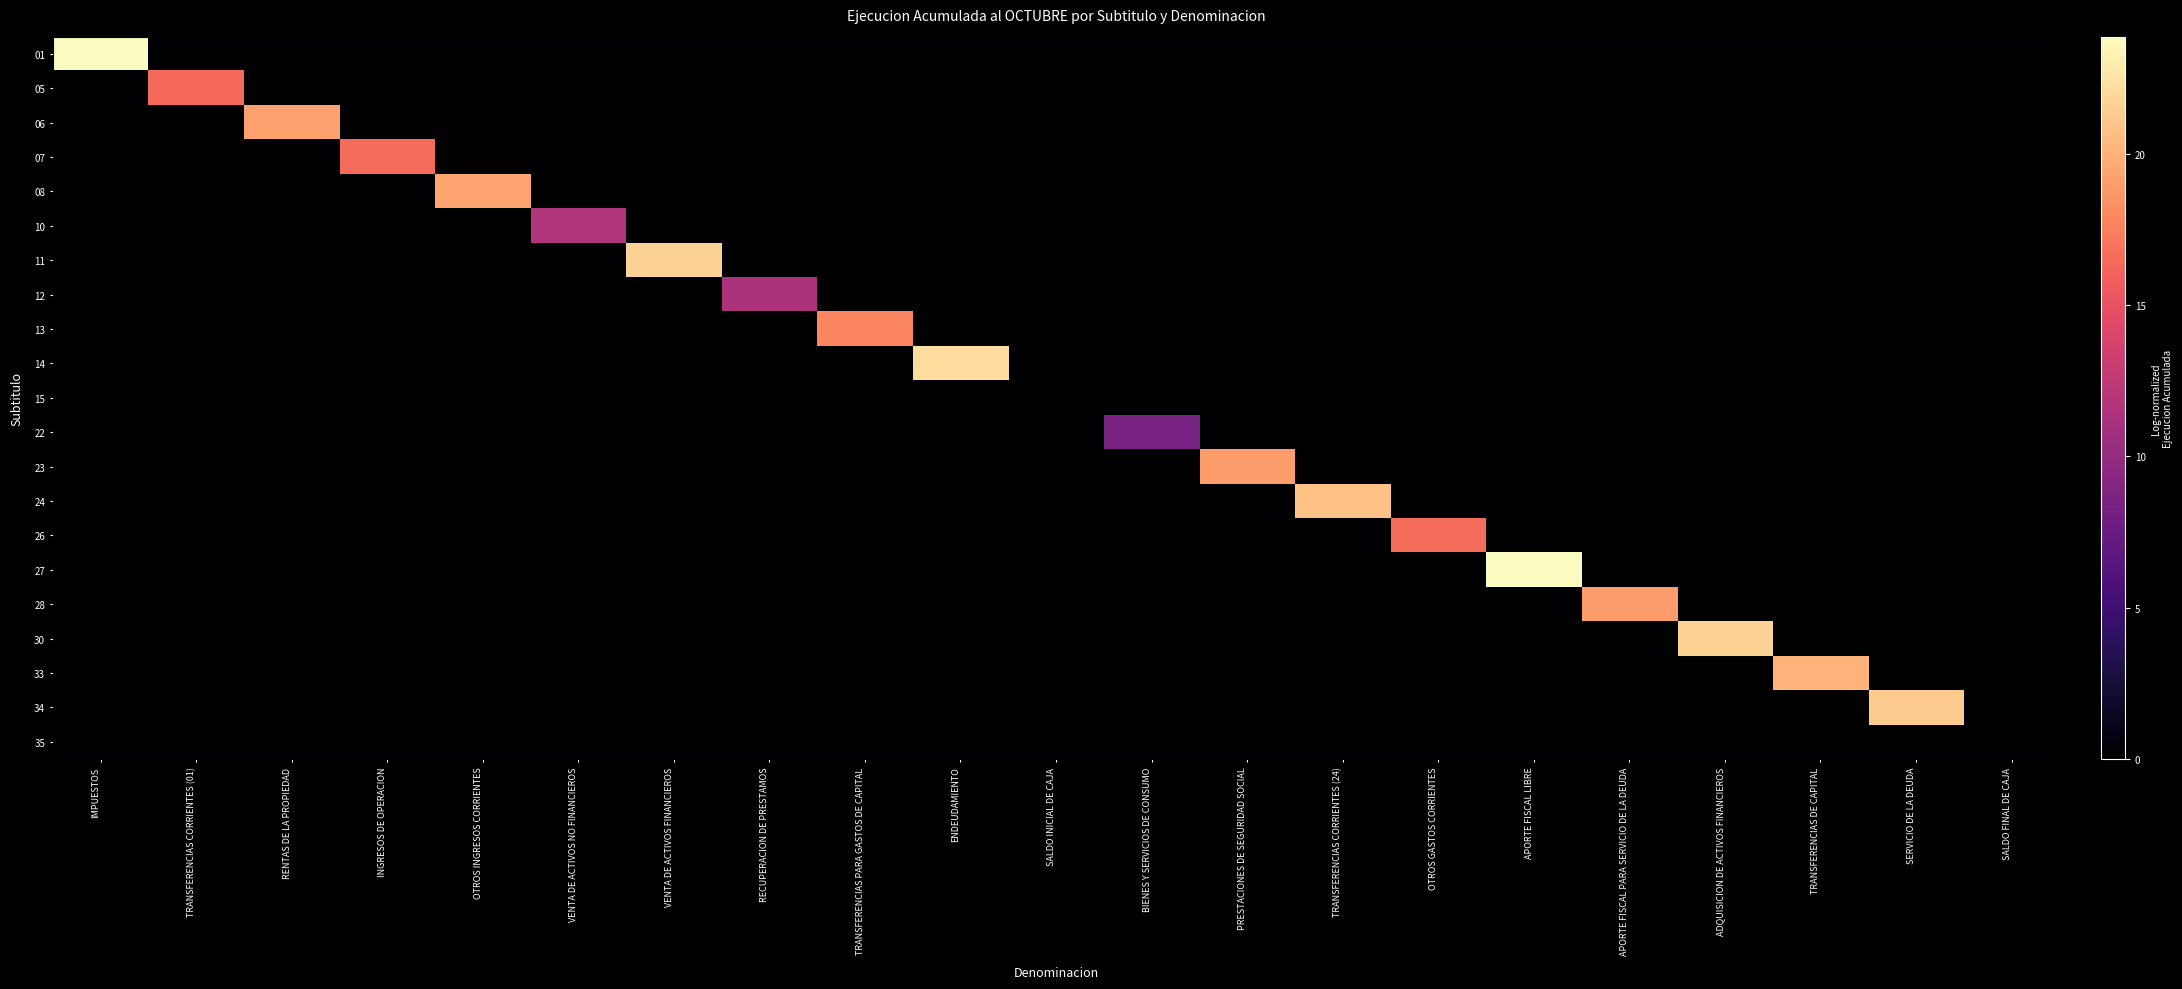

Reading left to right, extract all data points from this chart.

01: IMPUESTOS=23.8	TRANSFERENCIAS CORRIENTES (01)=0.0	RENTAS DE LA PROPIEDAD=0.0	INGRESOS DE OPERACION=0.0	OTROS INGRESOS CORRIENTES=0.0	VENTA DE ACTIVOS NO FINANCIEROS=0.0	VENTA DE ACTIVOS FINANCIEROS=0.0	RECUPERACION DE PRESTAMOS=0.0	TRANSFERENCIAS PARA GASTOS DE CAPITAL=0.0	ENDEUDAMIENTO=0.0	SALDO INICIAL DE CAJA=0.0	BIENES Y SERVICIOS DE CONSUMO=0.0	PRESTACIONES DE SEGURIDAD SOCIAL=0.0	TRANSFERENCIAS CORRIENTES (24)=0.0	OTROS GASTOS CORRIENTES=0.0	APORTE FISCAL LIBRE=0.0	APORTE FISCAL PARA SERVICIO DE LA DEUDA=0.0	ADQUISICION DE ACTIVOS FINANCIEROS=0.0	TRANSFERENCIAS DE CAPITAL=0.0	SERVICIO DE LA DEUDA=0.0	SALDO FINAL DE CAJA=0.0
05: IMPUESTOS=0.0	TRANSFERENCIAS CORRIENTES (01)=16.4	RENTAS DE LA PROPIEDAD=0.0	INGRESOS DE OPERACION=0.0	OTROS INGRESOS CORRIENTES=0.0	VENTA DE ACTIVOS NO FINANCIEROS=0.0	VENTA DE ACTIVOS FINANCIEROS=0.0	RECUPERACION DE PRESTAMOS=0.0	TRANSFERENCIAS PARA GASTOS DE CAPITAL=0.0	ENDEUDAMIENTO=0.0	SALDO INICIAL DE CAJA=0.0	BIENES Y SERVICIOS DE CONSUMO=0.0	PRESTACIONES DE SEGURIDAD SOCIAL=0.0	TRANSFERENCIAS CORRIENTES (24)=0.0	OTROS GASTOS CORRIENTES=0.0	APORTE FISCAL LIBRE=0.0	APORTE FISCAL PARA SERVICIO DE LA DEUDA=0.0	ADQUISICION DE ACTIVOS FINANCIEROS=0.0	TRANSFERENCIAS DE CAPITAL=0.0	SERVICIO DE LA DEUDA=0.0	SALDO FINAL DE CAJA=0.0
06: IMPUESTOS=0.0	TRANSFERENCIAS CORRIENTES (01)=0.0	RENTAS DE LA PROPIEDAD=19.2	INGRESOS DE OPERACION=0.0	OTROS INGRESOS CORRIENTES=0.0	VENTA DE ACTIVOS NO FINANCIEROS=0.0	VENTA DE ACTIVOS FINANCIEROS=0.0	RECUPERACION DE PRESTAMOS=0.0	TRANSFERENCIAS PARA GASTOS DE CAPITAL=0.0	ENDEUDAMIENTO=0.0	SALDO INICIAL DE CAJA=0.0	BIENES Y SERVICIOS DE CONSUMO=0.0	PRESTACIONES DE SEGURIDAD SOCIAL=0.0	TRANSFERENCIAS CORRIENTES (24)=0.0	OTROS GASTOS CORRIENTES=0.0	APORTE FISCAL LIBRE=0.0	APORTE FISCAL PARA SERVICIO DE LA DEUDA=0.0	ADQUISICION DE ACTIVOS FINANCIEROS=0.0	TRANSFERENCIAS DE CAPITAL=0.0	SERVICIO DE LA DEUDA=0.0	SALDO FINAL DE CAJA=0.0
07: IMPUESTOS=0.0	TRANSFERENCIAS CORRIENTES (01)=0.0	RENTAS DE LA PROPIEDAD=0.0	INGRESOS DE OPERACION=16.6	OTROS INGRESOS CORRIENTES=0.0	VENTA DE ACTIVOS NO FINANCIEROS=0.0	VENTA DE ACTIVOS FINANCIEROS=0.0	RECUPERACION DE PRESTAMOS=0.0	TRANSFERENCIAS PARA GASTOS DE CAPITAL=0.0	ENDEUDAMIENTO=0.0	SALDO INICIAL DE CAJA=0.0	BIENES Y SERVICIOS DE CONSUMO=0.0	PRESTACIONES DE SEGURIDAD SOCIAL=0.0	TRANSFERENCIAS CORRIENTES (24)=0.0	OTROS GASTOS CORRIENTES=0.0	APORTE FISCAL LIBRE=0.0	APORTE FISCAL PARA SERVICIO DE LA DEUDA=0.0	ADQUISICION DE ACTIVOS FINANCIEROS=0.0	TRANSFERENCIAS DE CAPITAL=0.0	SERVICIO DE LA DEUDA=0.0	SALDO FINAL DE CAJA=0.0
08: IMPUESTOS=0.0	TRANSFERENCIAS CORRIENTES (01)=0.0	RENTAS DE LA PROPIEDAD=0.0	INGRESOS DE OPERACION=0.0	OTROS INGRESOS CORRIENTES=19.3	VENTA DE ACTIVOS NO FINANCIEROS=0.0	VENTA DE ACTIVOS FINANCIEROS=0.0	RECUPERACION DE PRESTAMOS=0.0	TRANSFERENCIAS PARA GASTOS DE CAPITAL=0.0	ENDEUDAMIENTO=0.0	SALDO INICIAL DE CAJA=0.0	BIENES Y SERVICIOS DE CONSUMO=0.0	PRESTACIONES DE SEGURIDAD SOCIAL=0.0	TRANSFERENCIAS CORRIENTES (24)=0.0	OTROS GASTOS CORRIENTES=0.0	APORTE FISCAL LIBRE=0.0	APORTE FISCAL PARA SERVICIO DE LA DEUDA=0.0	ADQUISICION DE ACTIVOS FINANCIEROS=0.0	TRANSFERENCIAS DE CAPITAL=0.0	SERVICIO DE LA DEUDA=0.0	SALDO FINAL DE CAJA=0.0
10: IMPUESTOS=0.0	TRANSFERENCIAS CORRIENTES (01)=0.0	RENTAS DE LA PROPIEDAD=0.0	INGRESOS DE OPERACION=0.0	OTROS INGRESOS CORRIENTES=0.0	VENTA DE ACTIVOS NO FINANCIEROS=11.7	VENTA DE ACTIVOS FINANCIEROS=0.0	RECUPERACION DE PRESTAMOS=0.0	TRANSFERENCIAS PARA GASTOS DE CAPITAL=0.0	ENDEUDAMIENTO=0.0	SALDO INICIAL DE CAJA=0.0	BIENES Y SERVICIOS DE CONSUMO=0.0	PRESTACIONES DE SEGURIDAD SOCIAL=0.0	TRANSFERENCIAS CORRIENTES (24)=0.0	OTROS GASTOS CORRIENTES=0.0	APORTE FISCAL LIBRE=0.0	APORTE FISCAL PARA SERVICIO DE LA DEUDA=0.0	ADQUISICION DE ACTIVOS FINANCIEROS=0.0	TRANSFERENCIAS DE CAPITAL=0.0	SERVICIO DE LA DEUDA=0.0	SALDO FINAL DE CAJA=0.0
11: IMPUESTOS=0.0	TRANSFERENCIAS CORRIENTES (01)=0.0	RENTAS DE LA PROPIEDAD=0.0	INGRESOS DE OPERACION=0.0	OTROS INGRESOS CORRIENTES=0.0	VENTA DE ACTIVOS NO FINANCIEROS=0.0	VENTA DE ACTIVOS FINANCIEROS=21.7	RECUPERACION DE PRESTAMOS=0.0	TRANSFERENCIAS PARA GASTOS DE CAPITAL=0.0	ENDEUDAMIENTO=0.0	SALDO INICIAL DE CAJA=0.0	BIENES Y SERVICIOS DE CONSUMO=0.0	PRESTACIONES DE SEGURIDAD SOCIAL=0.0	TRANSFERENCIAS CORRIENTES (24)=0.0	OTROS GASTOS CORRIENTES=0.0	APORTE FISCAL LIBRE=0.0	APORTE FISCAL PARA SERVICIO DE LA DEUDA=0.0	ADQUISICION DE ACTIVOS FINANCIEROS=0.0	TRANSFERENCIAS DE CAPITAL=0.0	SERVICIO DE LA DEUDA=0.0	SALDO FINAL DE CAJA=0.0
12: IMPUESTOS=0.0	TRANSFERENCIAS CORRIENTES (01)=0.0	RENTAS DE LA PROPIEDAD=0.0	INGRESOS DE OPERACION=0.0	OTROS INGRESOS CORRIENTES=0.0	VENTA DE ACTIVOS NO FINANCIEROS=0.0	VENTA DE ACTIVOS FINANCIEROS=0.0	RECUPERACION DE PRESTAMOS=11.3	TRANSFERENCIAS PARA GASTOS DE CAPITAL=0.0	ENDEUDAMIENTO=0.0	SALDO INICIAL DE CAJA=0.0	BIENES Y SERVICIOS DE CONSUMO=0.0	PRESTACIONES DE SEGURIDAD SOCIAL=0.0	TRANSFERENCIAS CORRIENTES (24)=0.0	OTROS GASTOS CORRIENTES=0.0	APORTE FISCAL LIBRE=0.0	APORTE FISCAL PARA SERVICIO DE LA DEUDA=0.0	ADQUISICION DE ACTIVOS FINANCIEROS=0.0	TRANSFERENCIAS DE CAPITAL=0.0	SERVICIO DE LA DEUDA=0.0	SALDO FINAL DE CAJA=0.0
13: IMPUESTOS=0.0	TRANSFERENCIAS CORRIENTES (01)=0.0	RENTAS DE LA PROPIEDAD=0.0	INGRESOS DE OPERACION=0.0	OTROS INGRESOS CORRIENTES=0.0	VENTA DE ACTIVOS NO FINANCIEROS=0.0	VENTA DE ACTIVOS FINANCIEROS=0.0	RECUPERACION DE PRESTAMOS=0.0	TRANSFERENCIAS PARA GASTOS DE CAPITAL=17.9	ENDEUDAMIENTO=0.0	SALDO INICIAL DE CAJA=0.0	BIENES Y SERVICIOS DE CONSUMO=0.0	PRESTACIONES DE SEGURIDAD SOCIAL=0.0	TRANSFERENCIAS CORRIENTES (24)=0.0	OTROS GASTOS CORRIENTES=0.0	APORTE FISCAL LIBRE=0.0	APORTE FISCAL PARA SERVICIO DE LA DEUDA=0.0	ADQUISICION DE ACTIVOS FINANCIEROS=0.0	TRANSFERENCIAS DE CAPITAL=0.0	SERVICIO DE LA DEUDA=0.0	SALDO FINAL DE CAJA=0.0
14: IMPUESTOS=0.0	TRANSFERENCIAS CORRIENTES (01)=0.0	RENTAS DE LA PROPIEDAD=0.0	INGRESOS DE OPERACION=0.0	OTROS INGRESOS CORRIENTES=0.0	VENTA DE ACTIVOS NO FINANCIEROS=0.0	VENTA DE ACTIVOS FINANCIEROS=0.0	RECUPERACION DE PRESTAMOS=0.0	TRANSFERENCIAS PARA GASTOS DE CAPITAL=0.0	ENDEUDAMIENTO=22.1	SALDO INICIAL DE CAJA=0.0	BIENES Y SERVICIOS DE CONSUMO=0.0	PRESTACIONES DE SEGURIDAD SOCIAL=0.0	TRANSFERENCIAS CORRIENTES (24)=0.0	OTROS GASTOS CORRIENTES=0.0	APORTE FISCAL LIBRE=0.0	APORTE FISCAL PARA SERVICIO DE LA DEUDA=0.0	ADQUISICION DE ACTIVOS FINANCIEROS=0.0	TRANSFERENCIAS DE CAPITAL=0.0	SERVICIO DE LA DEUDA=0.0	SALDO FINAL DE CAJA=0.0
15: IMPUESTOS=0.0	TRANSFERENCIAS CORRIENTES (01)=0.0	RENTAS DE LA PROPIEDAD=0.0	INGRESOS DE OPERACION=0.0	OTROS INGRESOS CORRIENTES=0.0	VENTA DE ACTIVOS NO FINANCIEROS=0.0	VENTA DE ACTIVOS FINANCIEROS=0.0	RECUPERACION DE PRESTAMOS=0.0	TRANSFERENCIAS PARA GASTOS DE CAPITAL=0.0	ENDEUDAMIENTO=0.0	SALDO INICIAL DE CAJA=0.0	BIENES Y SERVICIOS DE CONSUMO=0.0	PRESTACIONES DE SEGURIDAD SOCIAL=0.0	TRANSFERENCIAS CORRIENTES (24)=0.0	OTROS GASTOS CORRIENTES=0.0	APORTE FISCAL LIBRE=0.0	APORTE FISCAL PARA SERVICIO DE LA DEUDA=0.0	ADQUISICION DE ACTIVOS FINANCIEROS=0.0	TRANSFERENCIAS DE CAPITAL=0.0	SERVICIO DE LA DEUDA=0.0	SALDO FINAL DE CAJA=0.0
22: IMPUESTOS=0.0	TRANSFERENCIAS CORRIENTES (01)=0.0	RENTAS DE LA PROPIEDAD=0.0	INGRESOS DE OPERACION=0.0	OTROS INGRESOS CORRIENTES=0.0	VENTA DE ACTIVOS NO FINANCIEROS=0.0	VENTA DE ACTIVOS FINANCIEROS=0.0	RECUPERACION DE PRESTAMOS=0.0	TRANSFERENCIAS PARA GASTOS DE CAPITAL=0.0	ENDEUDAMIENTO=0.0	SALDO INICIAL DE CAJA=0.0	BIENES Y SERVICIOS DE CONSUMO=8.4	PRESTACIONES DE SEGURIDAD SOCIAL=0.0	TRANSFERENCIAS CORRIENTES (24)=0.0	OTROS GASTOS CORRIENTES=0.0	APORTE FISCAL LIBRE=0.0	APORTE FISCAL PARA SERVICIO DE LA DEUDA=0.0	ADQUISICION DE ACTIVOS FINANCIEROS=0.0	TRANSFERENCIAS DE CAPITAL=0.0	SERVICIO DE LA DEUDA=0.0	SALDO FINAL DE CAJA=0.0
23: IMPUESTOS=0.0	TRANSFERENCIAS CORRIENTES (01)=0.0	RENTAS DE LA PROPIEDAD=0.0	INGRESOS DE OPERACION=0.0	OTROS INGRESOS CORRIENTES=0.0	VENTA DE ACTIVOS NO FINANCIEROS=0.0	VENTA DE ACTIVOS FINANCIEROS=0.0	RECUPERACION DE PRESTAMOS=0.0	TRANSFERENCIAS PARA GASTOS DE CAPITAL=0.0	ENDEUDAMIENTO=0.0	SALDO INICIAL DE CAJA=0.0	BIENES Y SERVICIOS DE CONSUMO=0.0	PRESTACIONES DE SEGURIDAD SOCIAL=19.0	TRANSFERENCIAS CORRIENTES (24)=0.0	OTROS GASTOS CORRIENTES=0.0	APORTE FISCAL LIBRE=0.0	APORTE FISCAL PARA SERVICIO DE LA DEUDA=0.0	ADQUISICION DE ACTIVOS FINANCIEROS=0.0	TRANSFERENCIAS DE CAPITAL=0.0	SERVICIO DE LA DEUDA=0.0	SALDO FINAL DE CAJA=0.0
24: IMPUESTOS=0.0	TRANSFERENCIAS CORRIENTES (01)=0.0	RENTAS DE LA PROPIEDAD=0.0	INGRESOS DE OPERACION=0.0	OTROS INGRESOS CORRIENTES=0.0	VENTA DE ACTIVOS NO FINANCIEROS=0.0	VENTA DE ACTIVOS FINANCIEROS=0.0	RECUPERACION DE PRESTAMOS=0.0	TRANSFERENCIAS PARA GASTOS DE CAPITAL=0.0	ENDEUDAMIENTO=0.0	SALDO INICIAL DE CAJA=0.0	BIENES Y SERVICIOS DE CONSUMO=0.0	PRESTACIONES DE SEGURIDAD SOCIAL=0.0	TRANSFERENCIAS CORRIENTES (24)=20.8	OTROS GASTOS CORRIENTES=0.0	APORTE FISCAL LIBRE=0.0	APORTE FISCAL PARA SERVICIO DE LA DEUDA=0.0	ADQUISICION DE ACTIVOS FINANCIEROS=0.0	TRANSFERENCIAS DE CAPITAL=0.0	SERVICIO DE LA DEUDA=0.0	SALDO FINAL DE CAJA=0.0
26: IMPUESTOS=0.0	TRANSFERENCIAS CORRIENTES (01)=0.0	RENTAS DE LA PROPIEDAD=0.0	INGRESOS DE OPERACION=0.0	OTROS INGRESOS CORRIENTES=0.0	VENTA DE ACTIVOS NO FINANCIEROS=0.0	VENTA DE ACTIVOS FINANCIEROS=0.0	RECUPERACION DE PRESTAMOS=0.0	TRANSFERENCIAS PARA GASTOS DE CAPITAL=0.0	ENDEUDAMIENTO=0.0	SALDO INICIAL DE CAJA=0.0	BIENES Y SERVICIOS DE CONSUMO=0.0	PRESTACIONES DE SEGURIDAD SOCIAL=0.0	TRANSFERENCIAS CORRIENTES (24)=0.0	OTROS GASTOS CORRIENTES=16.6	APORTE FISCAL LIBRE=0.0	APORTE FISCAL PARA SERVICIO DE LA DEUDA=0.0	ADQUISICION DE ACTIVOS FINANCIEROS=0.0	TRANSFERENCIAS DE CAPITAL=0.0	SERVICIO DE LA DEUDA=0.0	SALDO FINAL DE CAJA=0.0
27: IMPUESTOS=0.0	TRANSFERENCIAS CORRIENTES (01)=0.0	RENTAS DE LA PROPIEDAD=0.0	INGRESOS DE OPERACION=0.0	OTROS INGRESOS CORRIENTES=0.0	VENTA DE ACTIVOS NO FINANCIEROS=0.0	VENTA DE ACTIVOS FINANCIEROS=0.0	RECUPERACION DE PRESTAMOS=0.0	TRANSFERENCIAS PARA GASTOS DE CAPITAL=0.0	ENDEUDAMIENTO=0.0	SALDO INICIAL DE CAJA=0.0	BIENES Y SERVICIOS DE CONSUMO=0.0	PRESTACIONES DE SEGURIDAD SOCIAL=0.0	TRANSFERENCIAS CORRIENTES (24)=0.0	OTROS GASTOS CORRIENTES=0.0	APORTE FISCAL LIBRE=23.9	APORTE FISCAL PARA SERVICIO DE LA DEUDA=0.0	ADQUISICION DE ACTIVOS FINANCIEROS=0.0	TRANSFERENCIAS DE CAPITAL=0.0	SERVICIO DE LA DEUDA=0.0	SALDO FINAL DE CAJA=0.0
28: IMPUESTOS=0.0	TRANSFERENCIAS CORRIENTES (01)=0.0	RENTAS DE LA PROPIEDAD=0.0	INGRESOS DE OPERACION=0.0	OTROS INGRESOS CORRIENTES=0.0	VENTA DE ACTIVOS NO FINANCIEROS=0.0	VENTA DE ACTIVOS FINANCIEROS=0.0	RECUPERACION DE PRESTAMOS=0.0	TRANSFERENCIAS PARA GASTOS DE CAPITAL=0.0	ENDEUDAMIENTO=0.0	SALDO INICIAL DE CAJA=0.0	BIENES Y SERVICIOS DE CONSUMO=0.0	PRESTACIONES DE SEGURIDAD SOCIAL=0.0	TRANSFERENCIAS CORRIENTES (24)=0.0	OTROS GASTOS CORRIENTES=0.0	APORTE FISCAL LIBRE=0.0	APORTE FISCAL PARA SERVICIO DE LA DEUDA=18.9	ADQUISICION DE ACTIVOS FINANCIEROS=0.0	TRANSFERENCIAS DE CAPITAL=0.0	SERVICIO DE LA DEUDA=0.0	SALDO FINAL DE CAJA=0.0
30: IMPUESTOS=0.0	TRANSFERENCIAS CORRIENTES (01)=0.0	RENTAS DE LA PROPIEDAD=0.0	INGRESOS DE OPERACION=0.0	OTROS INGRESOS CORRIENTES=0.0	VENTA DE ACTIVOS NO FINANCIEROS=0.0	VENTA DE ACTIVOS FINANCIEROS=0.0	RECUPERACION DE PRESTAMOS=0.0	TRANSFERENCIAS PARA GASTOS DE CAPITAL=0.0	ENDEUDAMIENTO=0.0	SALDO INICIAL DE CAJA=0.0	BIENES Y SERVICIOS DE CONSUMO=0.0	PRESTACIONES DE SEGURIDAD SOCIAL=0.0	TRANSFERENCIAS CORRIENTES (24)=0.0	OTROS GASTOS CORRIENTES=0.0	APORTE FISCAL LIBRE=0.0	APORTE FISCAL PARA SERVICIO DE LA DEUDA=0.0	ADQUISICION DE ACTIVOS FINANCIEROS=21.7	TRANSFERENCIAS DE CAPITAL=0.0	SERVICIO DE LA DEUDA=0.0	SALDO FINAL DE CAJA=0.0
33: IMPUESTOS=0.0	TRANSFERENCIAS CORRIENTES (01)=0.0	RENTAS DE LA PROPIEDAD=0.0	INGRESOS DE OPERACION=0.0	OTROS INGRESOS CORRIENTES=0.0	VENTA DE ACTIVOS NO FINANCIEROS=0.0	VENTA DE ACTIVOS FINANCIEROS=0.0	RECUPERACION DE PRESTAMOS=0.0	TRANSFERENCIAS PARA GASTOS DE CAPITAL=0.0	ENDEUDAMIENTO=0.0	SALDO INICIAL DE CAJA=0.0	BIENES Y SERVICIOS DE CONSUMO=0.0	PRESTACIONES DE SEGURIDAD SOCIAL=0.0	TRANSFERENCIAS CORRIENTES (24)=0.0	OTROS GASTOS CORRIENTES=0.0	APORTE FISCAL LIBRE=0.0	APORTE FISCAL PARA SERVICIO DE LA DEUDA=0.0	ADQUISICION DE ACTIVOS FINANCIEROS=0.0	TRANSFERENCIAS DE CAPITAL=20.1	SERVICIO DE LA DEUDA=0.0	SALDO FINAL DE CAJA=0.0
34: IMPUESTOS=0.0	TRANSFERENCIAS CORRIENTES (01)=0.0	RENTAS DE LA PROPIEDAD=0.0	INGRESOS DE OPERACION=0.0	OTROS INGRESOS CORRIENTES=0.0	VENTA DE ACTIVOS NO FINANCIEROS=0.0	VENTA DE ACTIVOS FINANCIEROS=0.0	RECUPERACION DE PRESTAMOS=0.0	TRANSFERENCIAS PARA GASTOS DE CAPITAL=0.0	ENDEUDAMIENTO=0.0	SALDO INICIAL DE CAJA=0.0	BIENES Y SERVICIOS DE CONSUMO=0.0	PRESTACIONES DE SEGURIDAD SOCIAL=0.0	TRANSFERENCIAS CORRIENTES (24)=0.0	OTROS GASTOS CORRIENTES=0.0	APORTE FISCAL LIBRE=0.0	APORTE FISCAL PARA SERVICIO DE LA DEUDA=0.0	ADQUISICION DE ACTIVOS FINANCIEROS=0.0	TRANSFERENCIAS DE CAPITAL=0.0	SERVICIO DE LA DEUDA=21.4	SALDO FINAL DE CAJA=0.0
35: IMPUESTOS=0.0	TRANSFERENCIAS CORRIENTES (01)=0.0	RENTAS DE LA PROPIEDAD=0.0	INGRESOS DE OPERACION=0.0	OTROS INGRESOS CORRIENTES=0.0	VENTA DE ACTIVOS NO FINANCIEROS=0.0	VENTA DE ACTIVOS FINANCIEROS=0.0	RECUPERACION DE PRESTAMOS=0.0	TRANSFERENCIAS PARA GASTOS DE CAPITAL=0.0	ENDEUDAMIENTO=0.0	SALDO INICIAL DE CAJA=0.0	BIENES Y SERVICIOS DE CONSUMO=0.0	PRESTACIONES DE SEGURIDAD SOCIAL=0.0	TRANSFERENCIAS CORRIENTES (24)=0.0	OTROS GASTOS CORRIENTES=0.0	APORTE FISCAL LIBRE=0.0	APORTE FISCAL PARA SERVICIO DE LA DEUDA=0.0	ADQUISICION DE ACTIVOS FINANCIEROS=0.0	TRANSFERENCIAS DE CAPITAL=0.0	SERVICIO DE LA DEUDA=0.0	SALDO FINAL DE CAJA=0.0